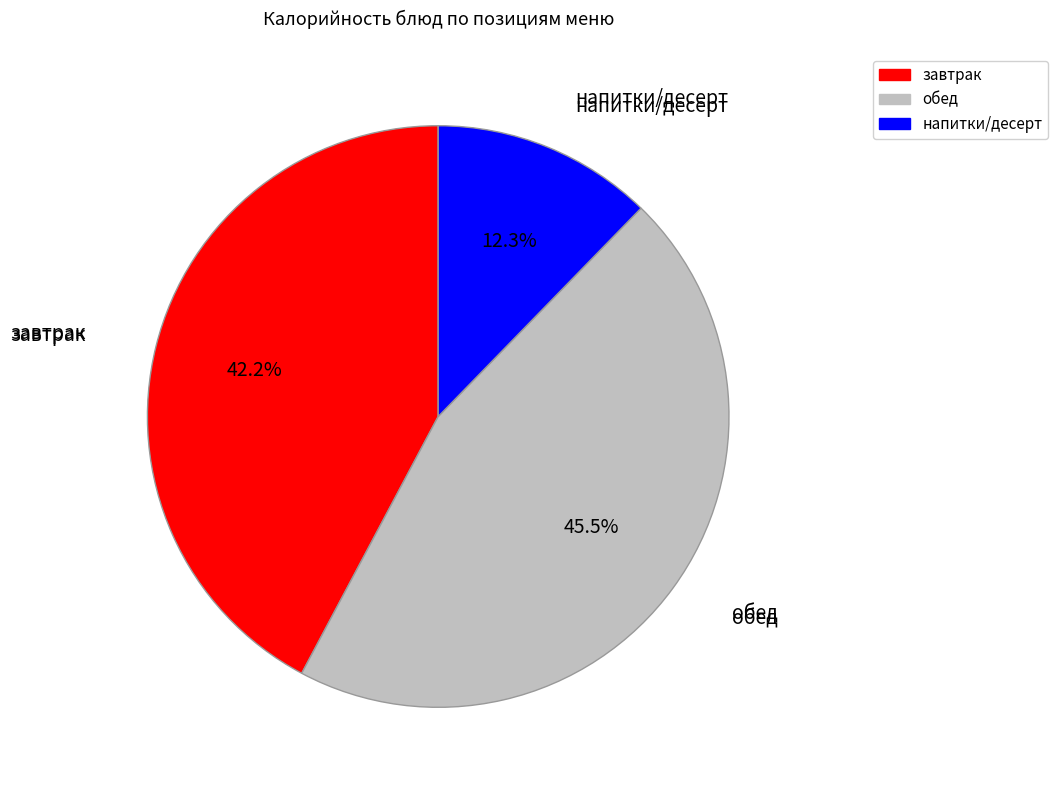

Is there any slice that represents more than half of the pie?

No